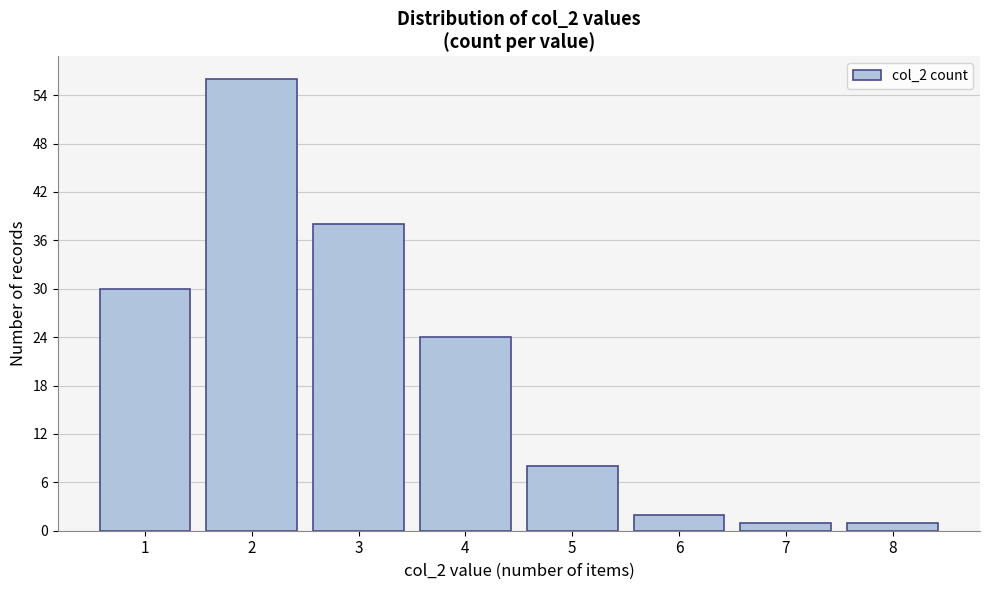

Reading left to right, list all the values displayed in this chart.

1=30	2=56	3=38	4=24	5=8	6=2	7=1	8=1